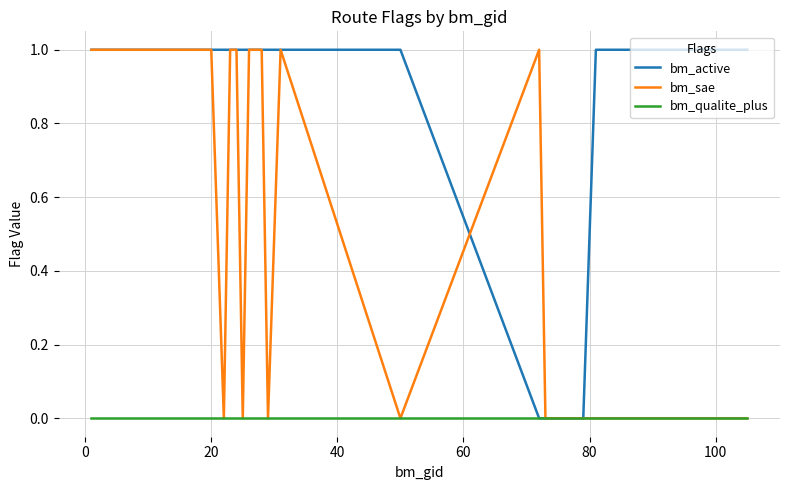

Rank the series by their average value, from highest to lowest.

bm_active, bm_sae, bm_qualite_plus